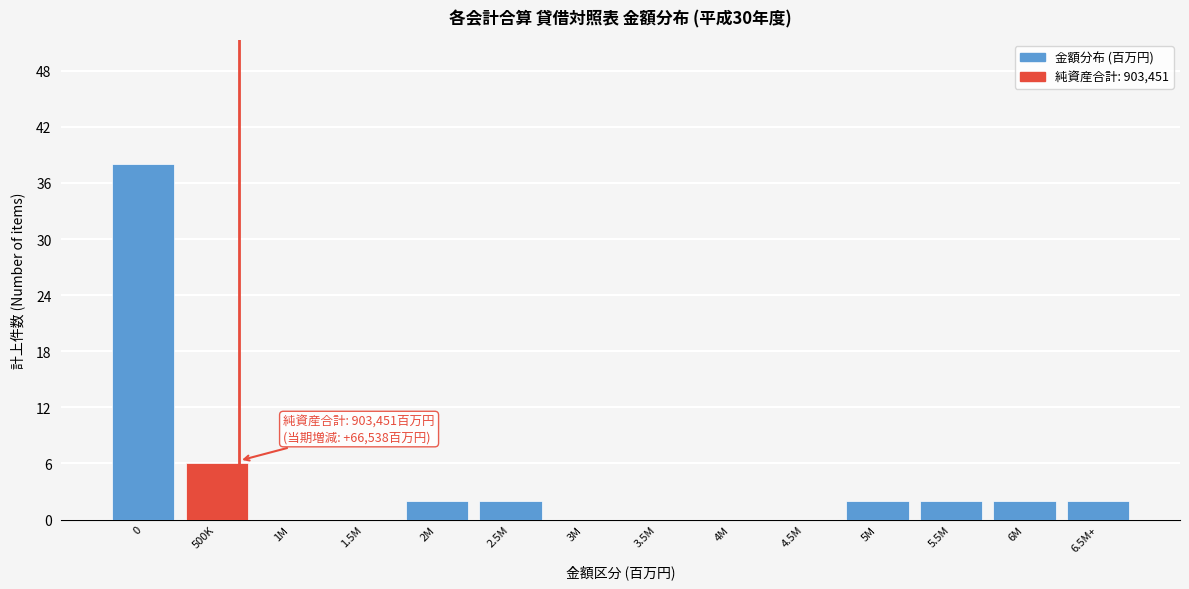

Reading right to left, extract all data points from this chart.

6.5M+=2	6M=2	5.5M=2	5M=2	4.5M=0	4M=0	3.5M=0	3M=0	2.5M=2	2M=2	1.5M=0	1M=0	500K=6	0=38